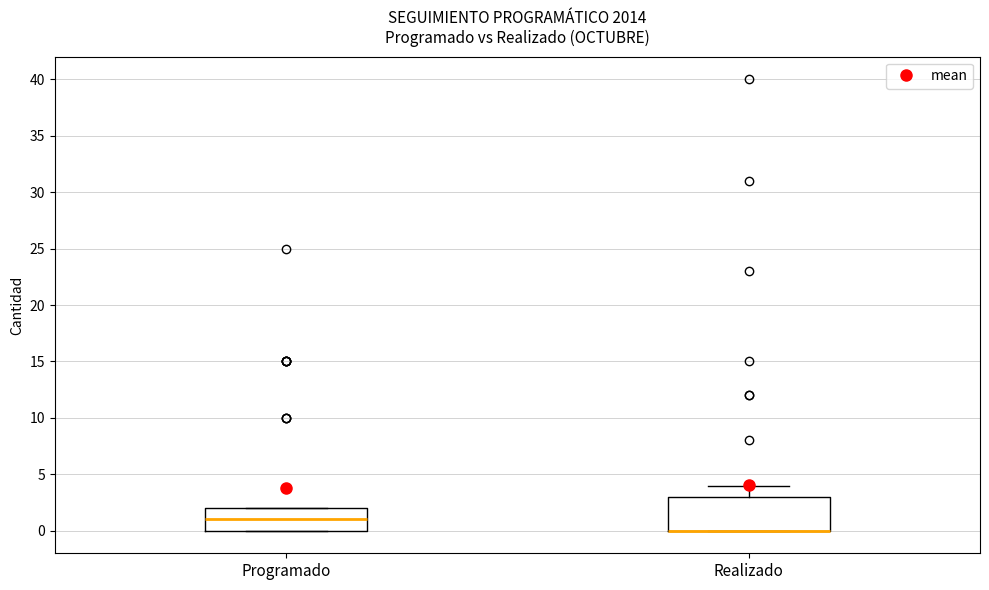

Comparing the boxes themselves (not the whiskers), which one is the tallest?

Realizado